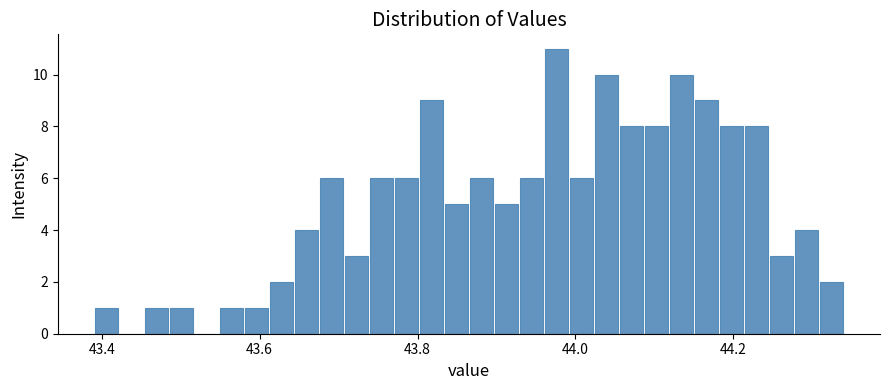

Around what value on the x-axis is the tallest bar? Give the approximate position of its centre, as read against the axis.

43.98